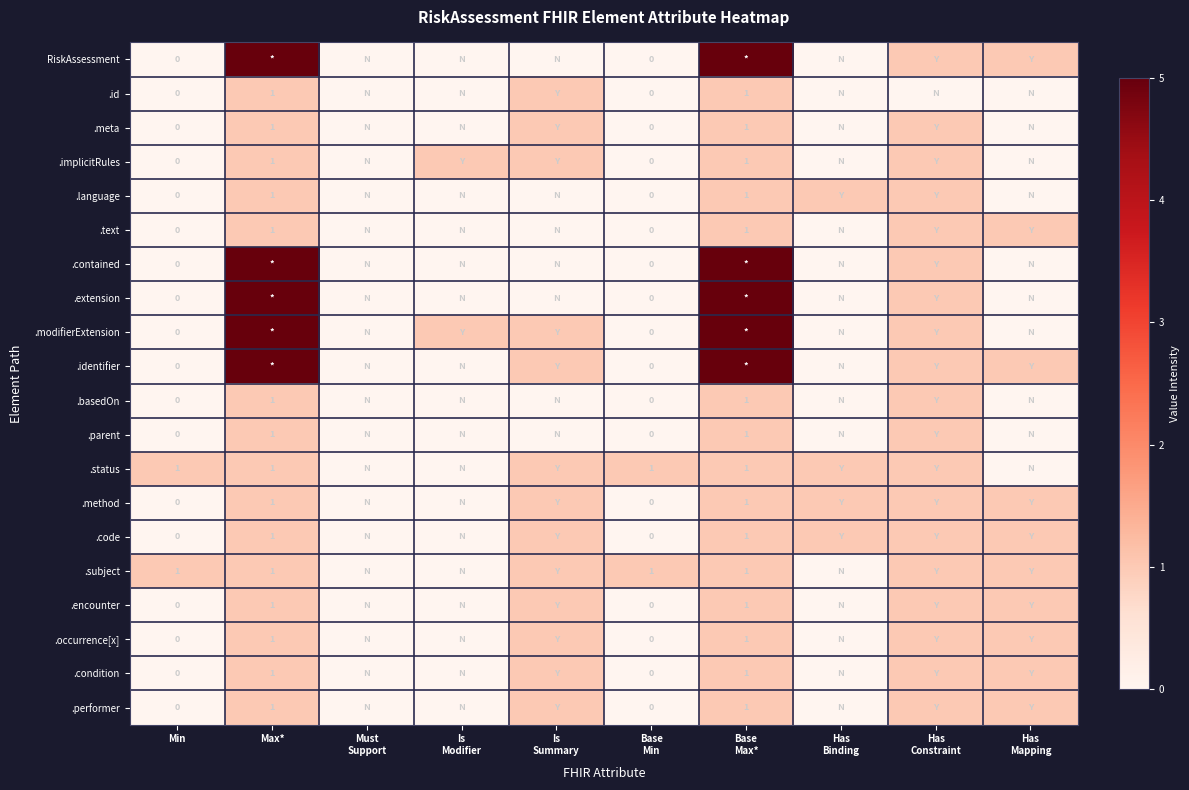

Is it true that .occurrence[x] equals 2 at Max*?

False